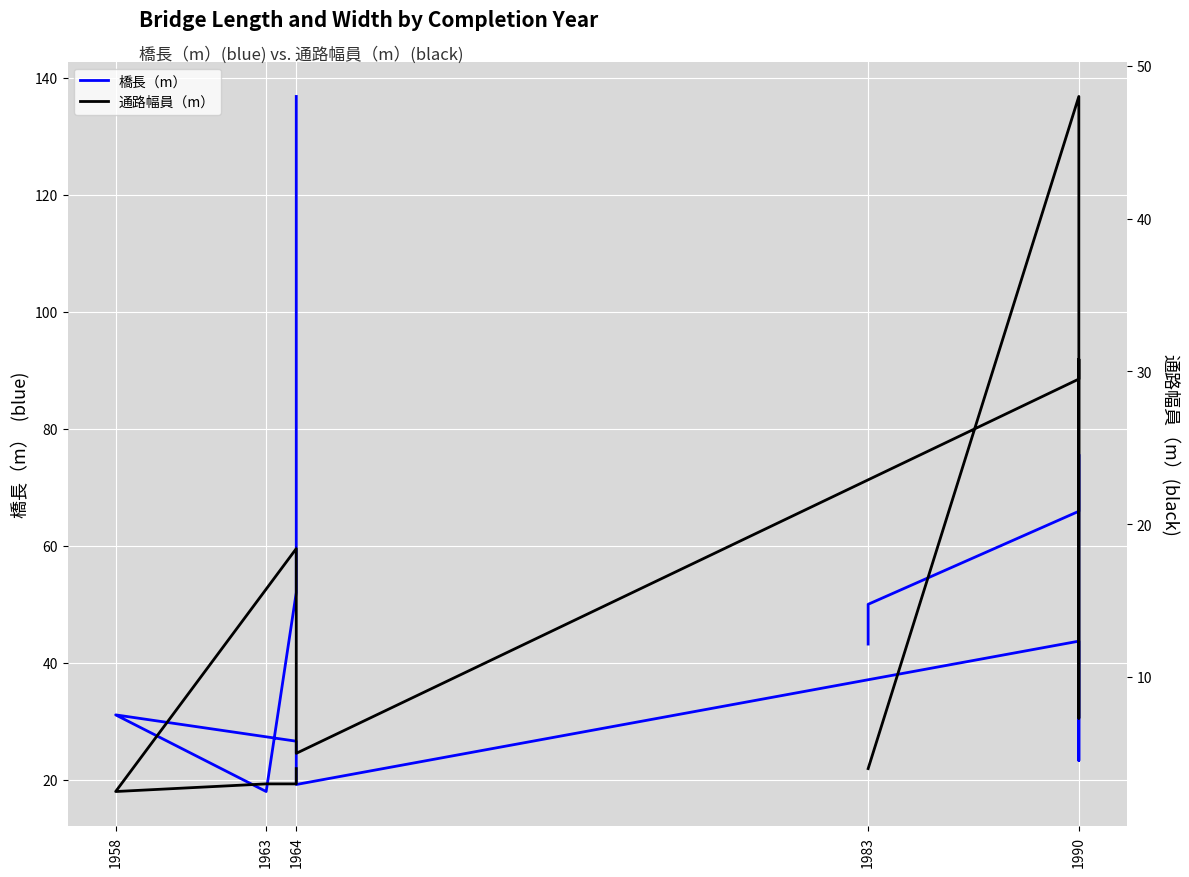

The 橋長（m） series shows 56.0 at 1964. True or false?

False